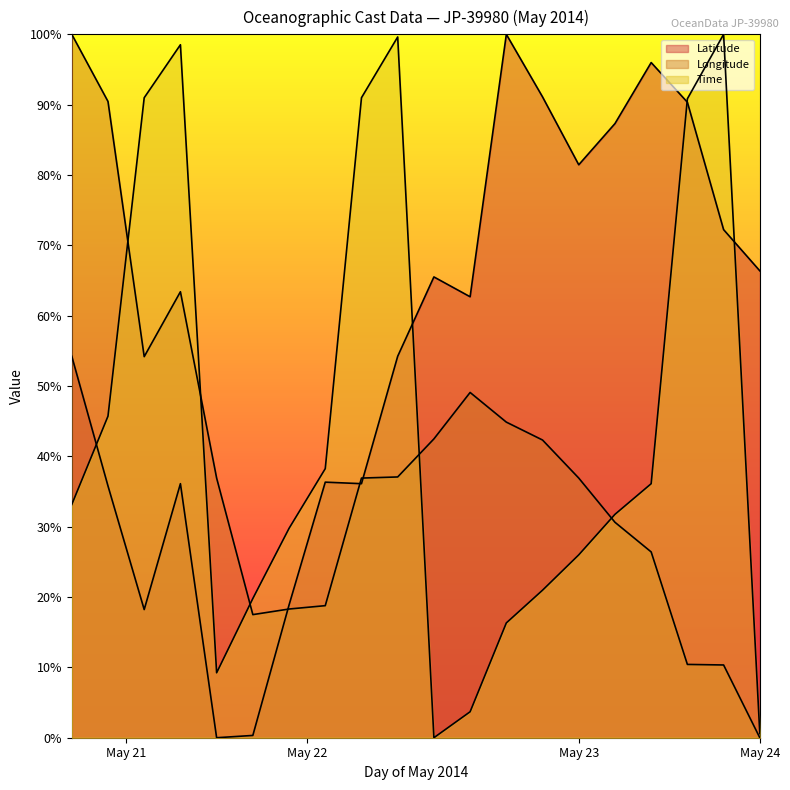

What is the difference between the maximum and minimum values in the Time series?

100.0